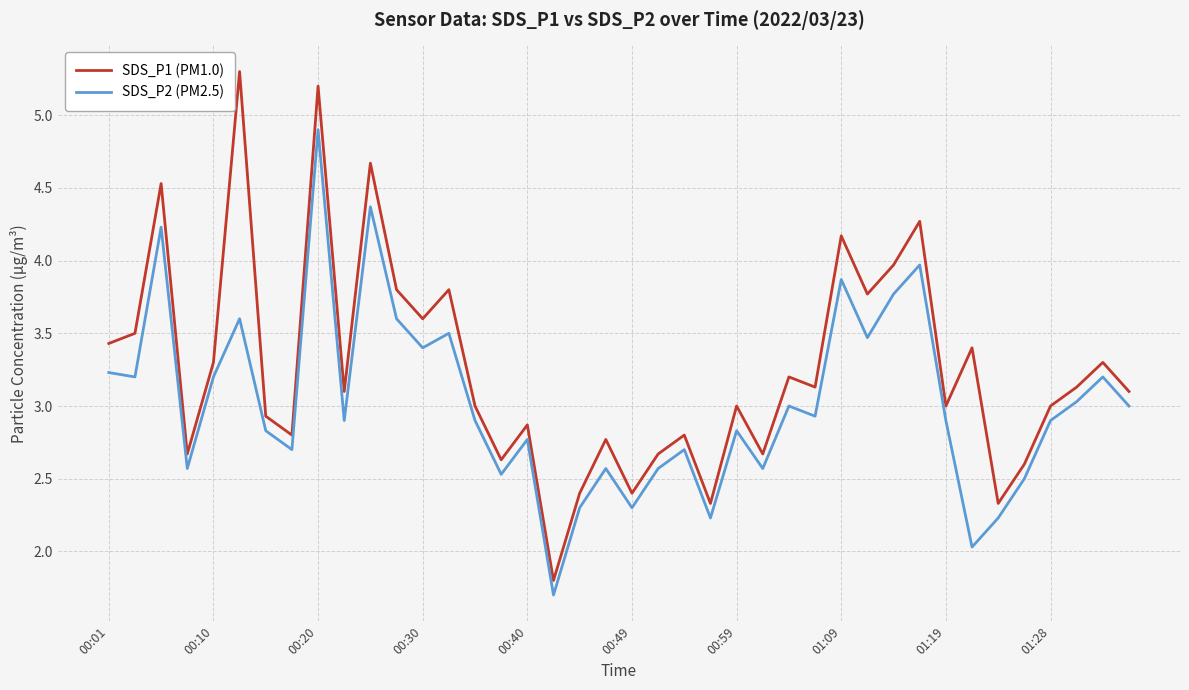

Which series has the largest total across all categories?

SDS_P1 (PM1.0)